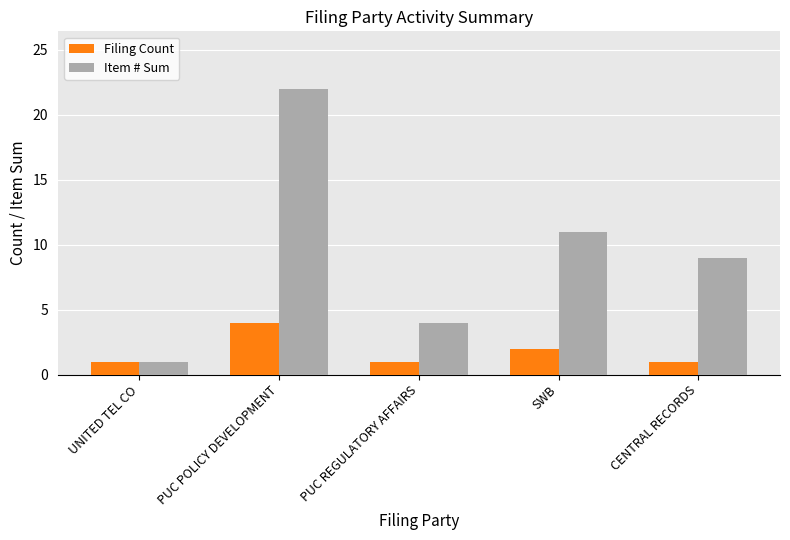

What is the highest value of the Item # Sum series?

22